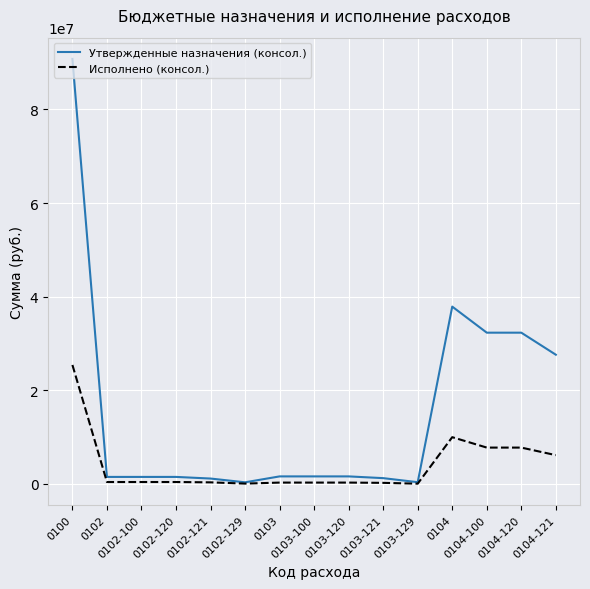

What is the sum of the Утвержденные назначения (консол.) values at 0102-120 and 0103-100?

3111100.0